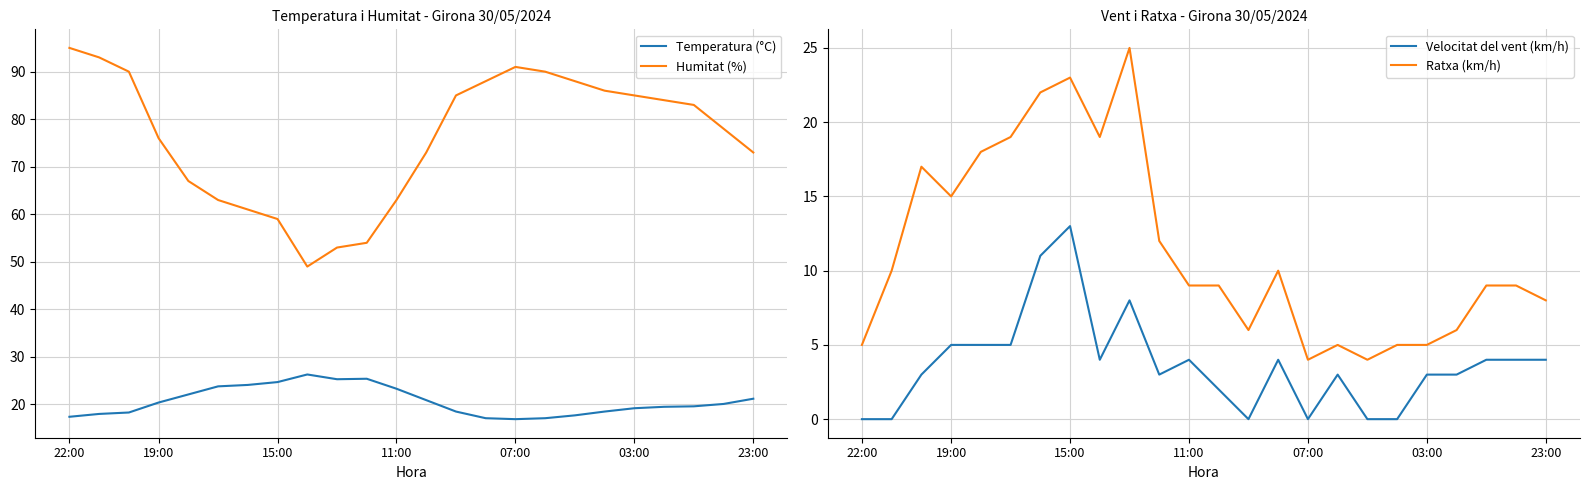

How many values in the Ratxa (km/h) series exceed 9?

11